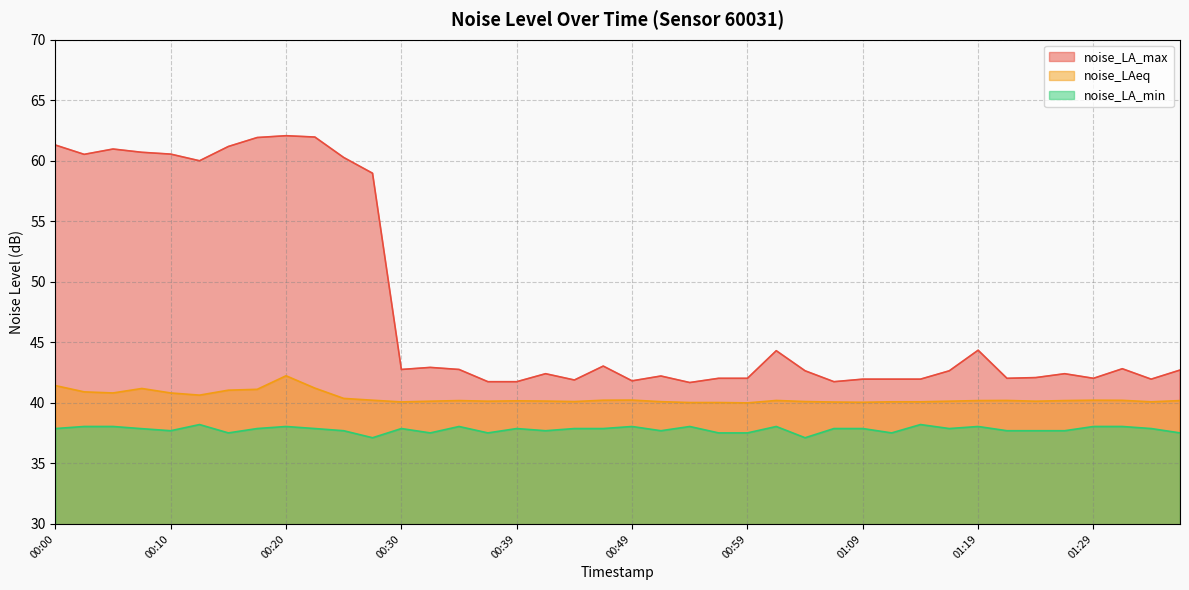

The noise_LAeq series shows 40.6 at 00:12. True or false?

True